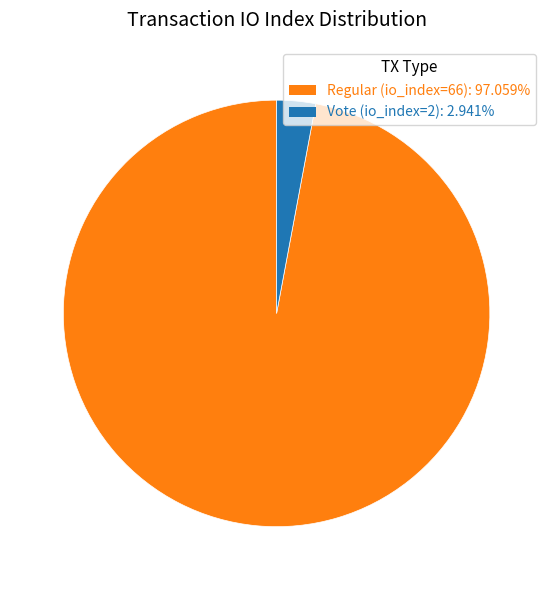

Count the number of slices in the pie.

2